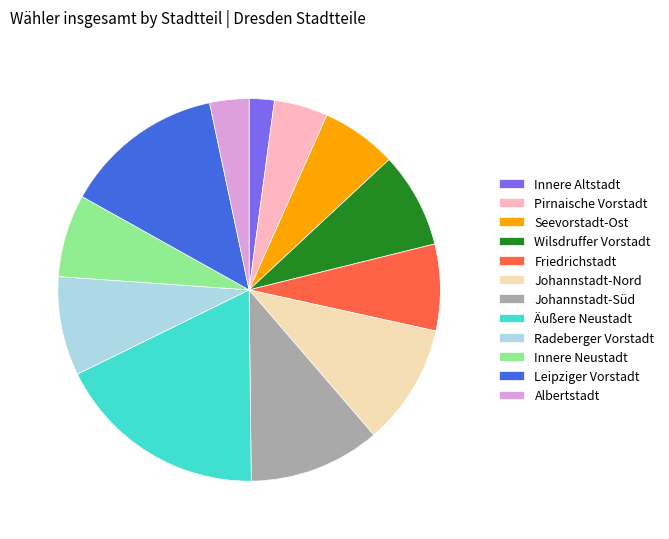

Approximately how many times larger is the value at Pirnaische Vorstadt compared to Wilsdruffer Vorstadt?

0.6